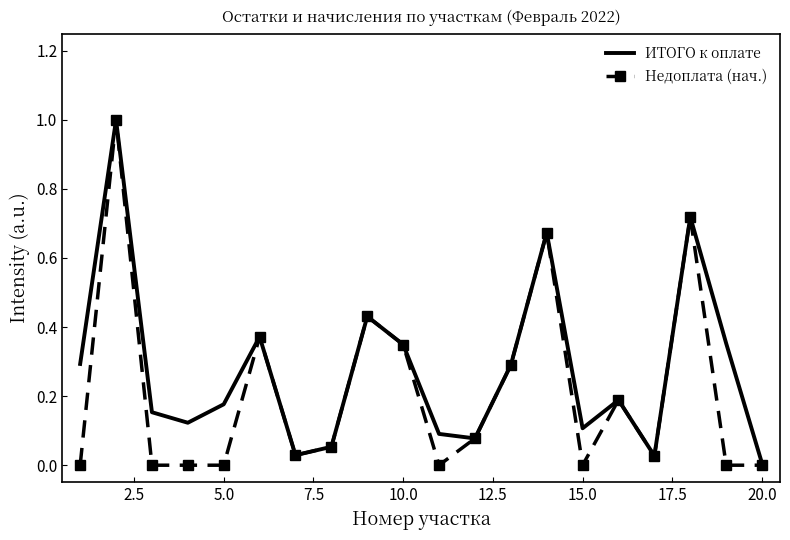

What are all the series names shown in the legend?

ИТОГО к оплате, Недоплата (нач.)